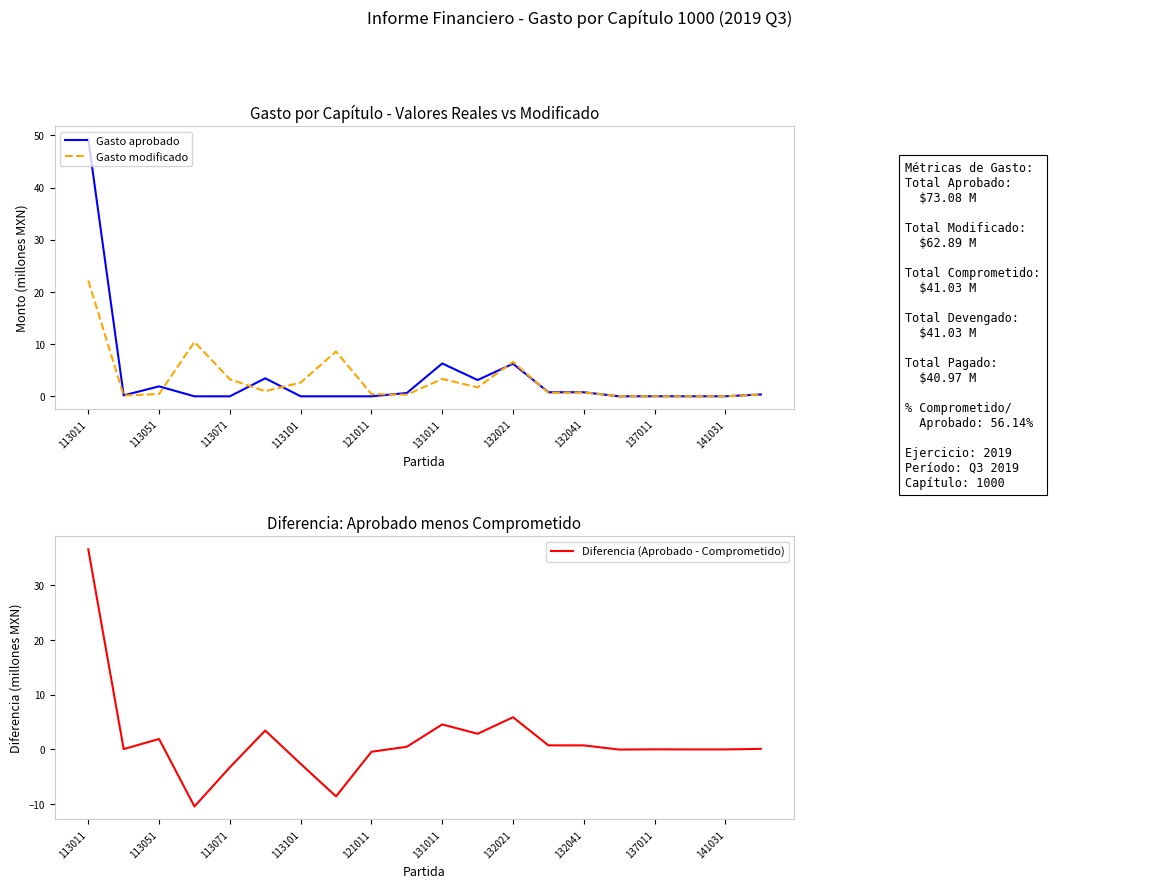

Is the value of Gasto modificado at 131011 greater than the value of Gasto aprobado at 131011?

No